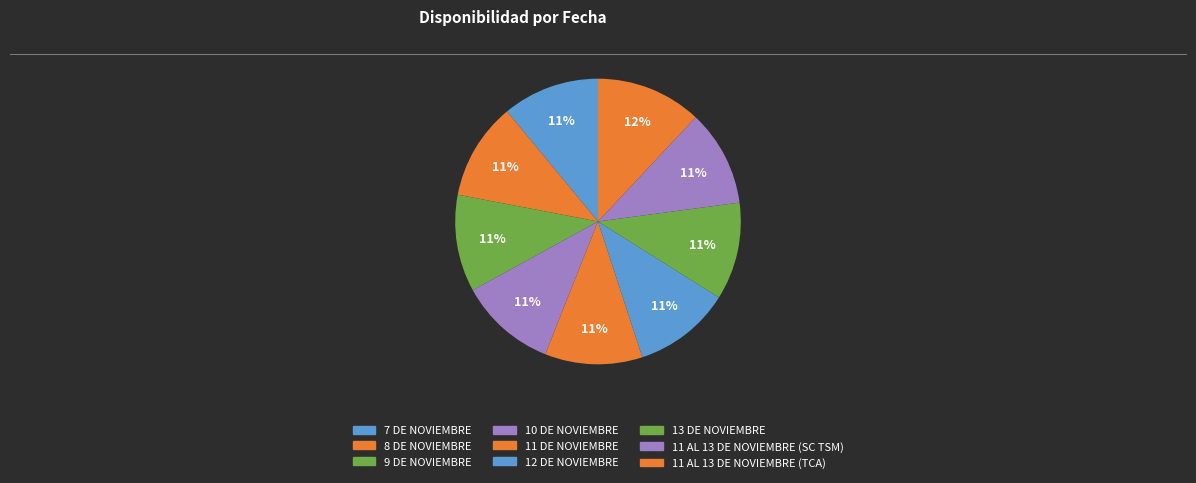

To the nearest percent, what percentage of the pie is 11 DE NOVIEMBRE?

11%